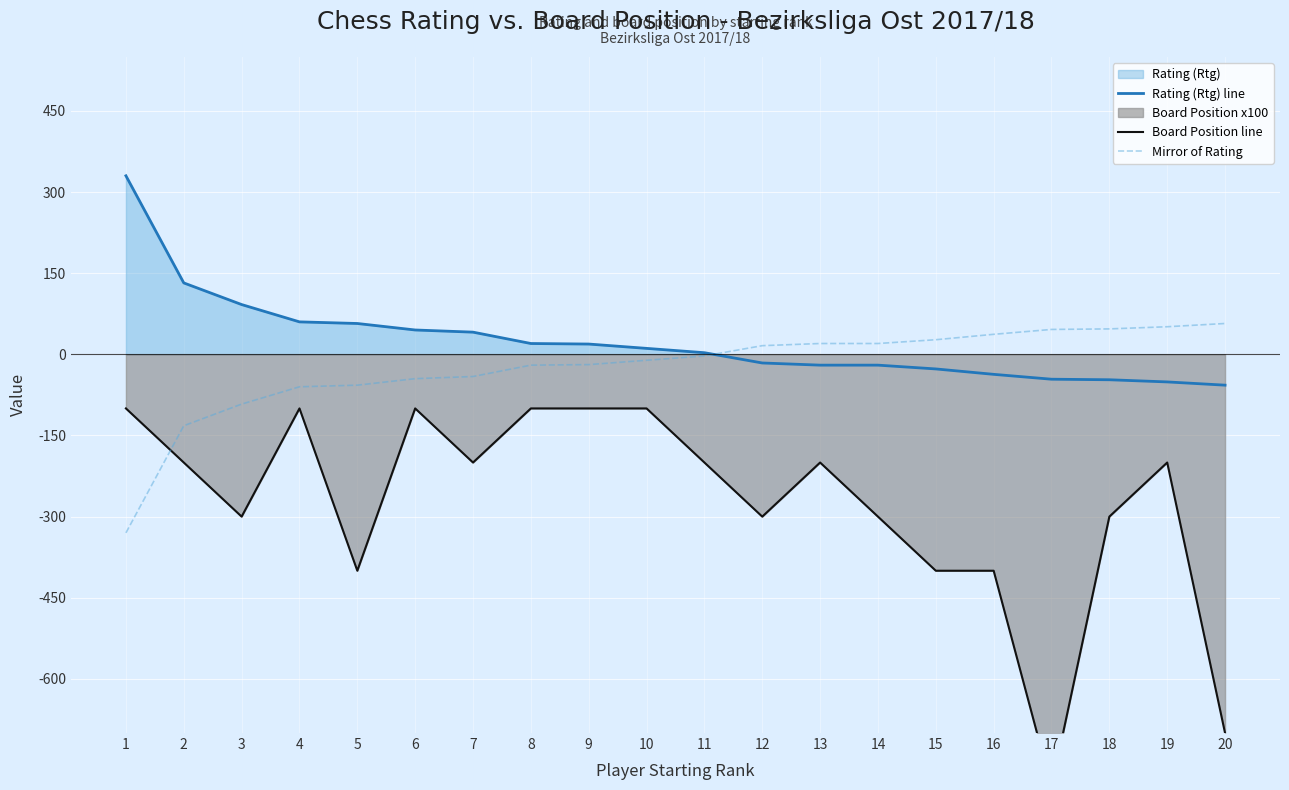

True or false: Rating (Rtg) line has more than 2 points higher than both neighbors.

False